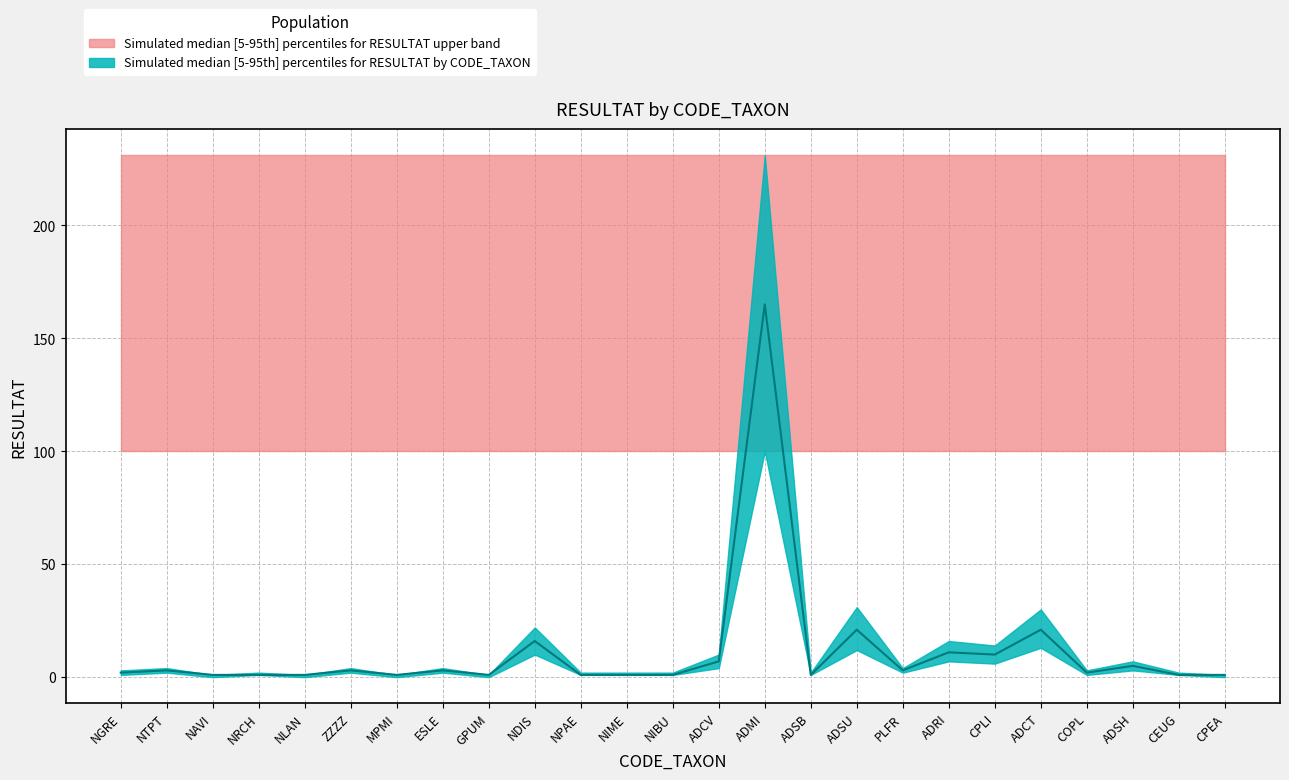

Where is the first local minimum for RESULTAT_upper?

NAVI